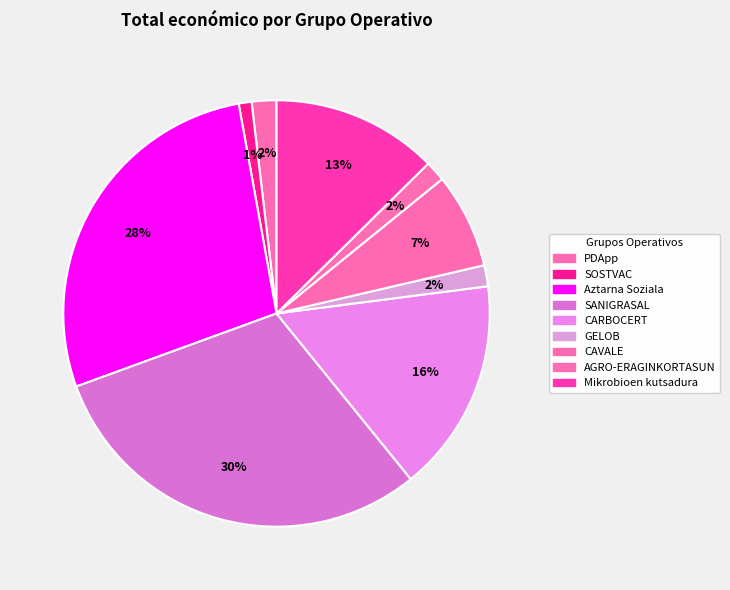

Count the number of slices in the pie.

9